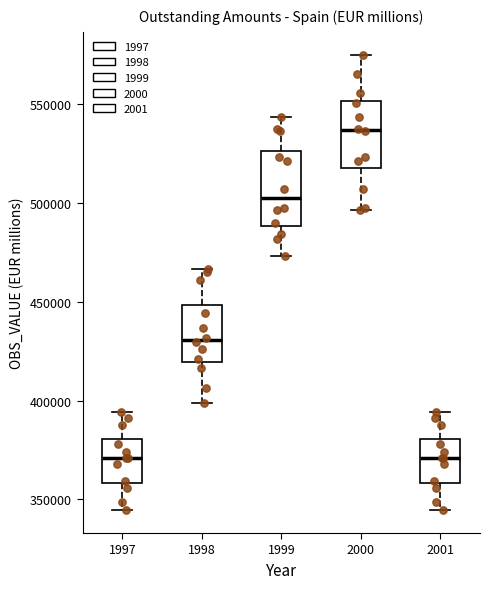

Where is the lower edge of the box at x = 1997 on the y-axis? The values are not printed on the chart, so give them approximately, as read against the axis.

360000